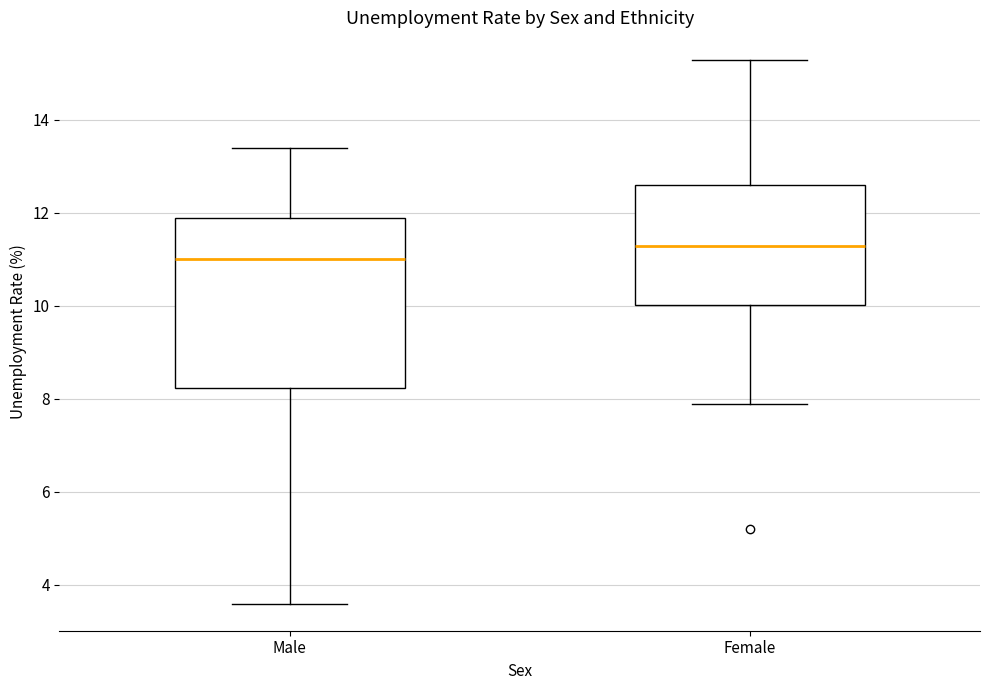

Reading left to right, transcribe this box plot: for each box, give where its median line is, the range the box spans, and where its two whiskers end, as read against the y-axis. The values are not printed on the chart, so give them approximately, as read against the axis.

Male: median 11.0, box 8.2 to 12.0, whiskers 3.6 to 13.4
Female: median 11.4, box 10.0 to 12.6, whiskers 8.0 to 15.4